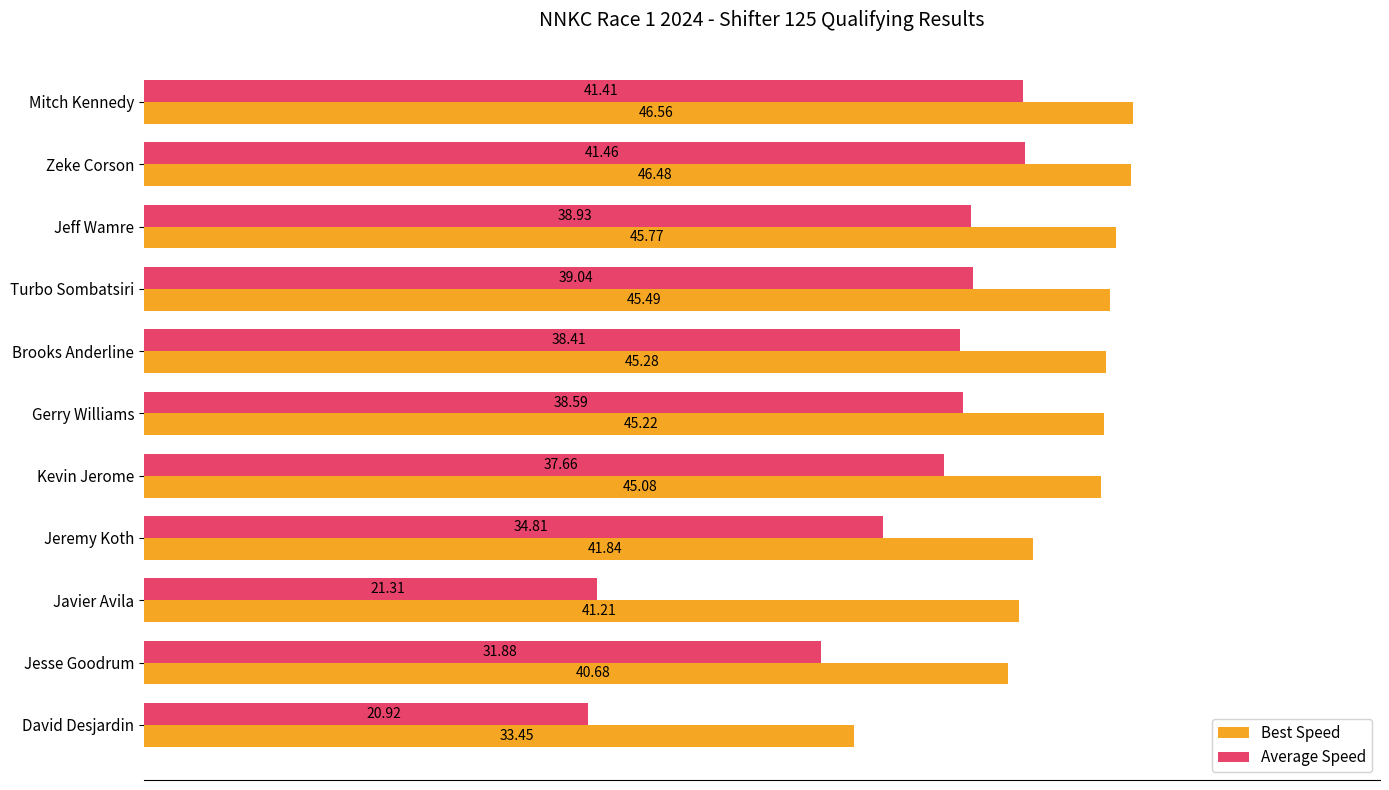

What is the average value of the Average Speed series?

34.9